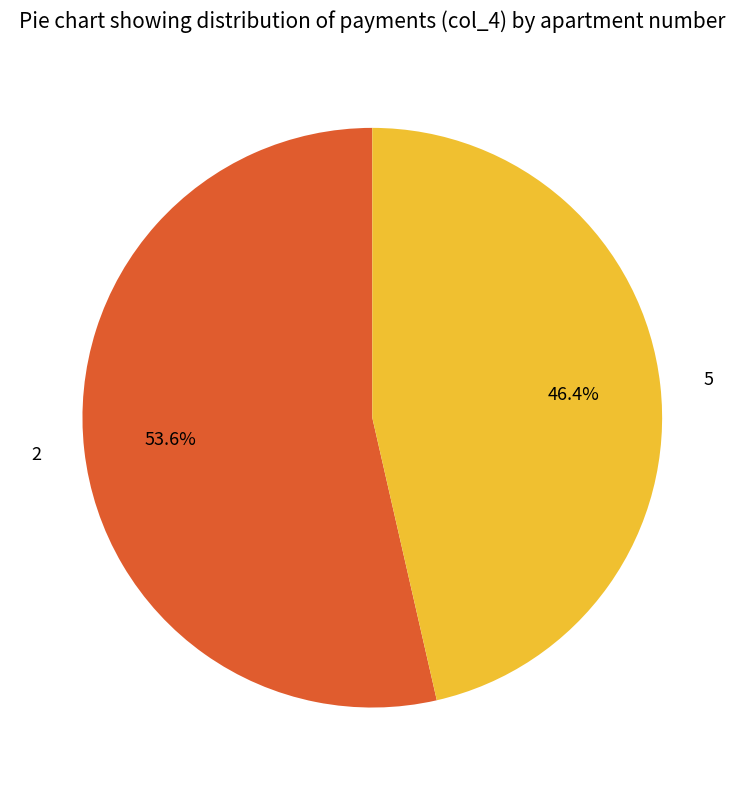

Which slice is the largest?

2